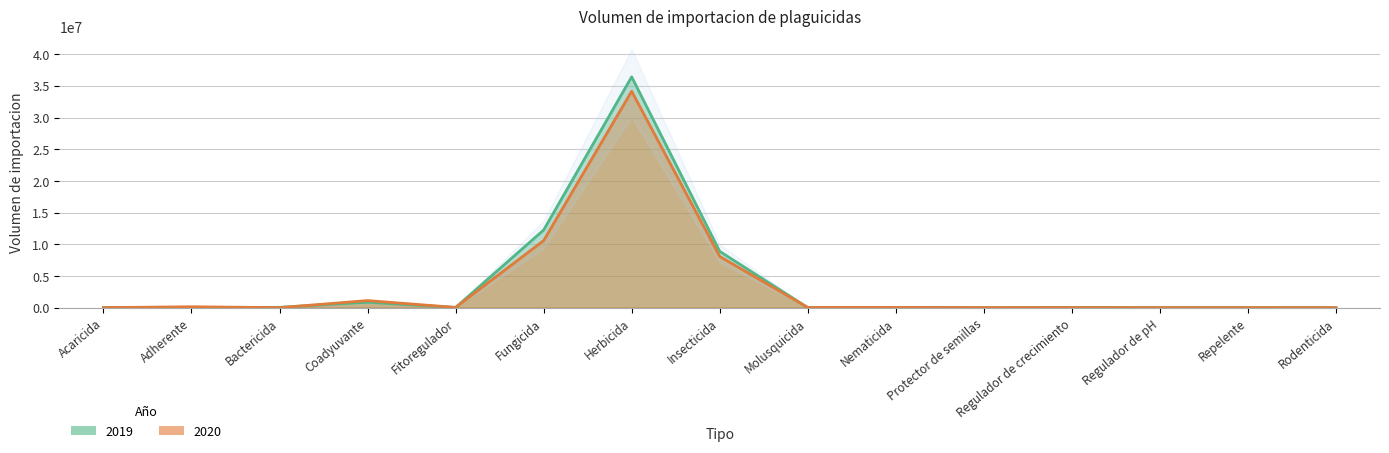

How many times do 2020 and 2019 cross each other?

7